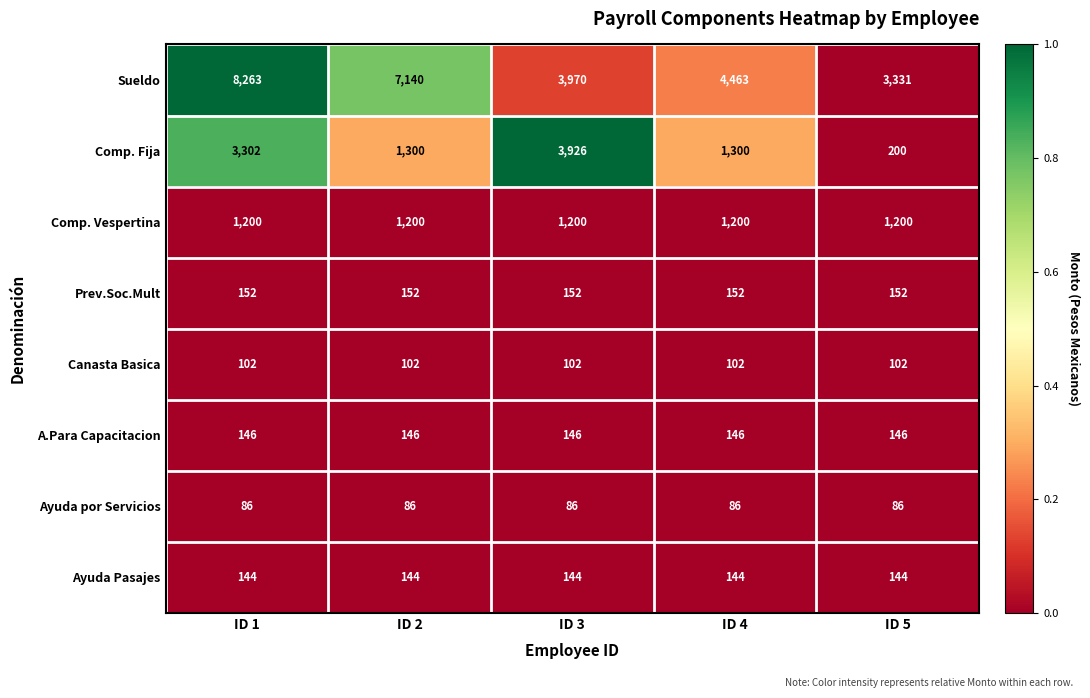

True or false: Prev.Soc.Mult has a value of 152 at ID 4.

True